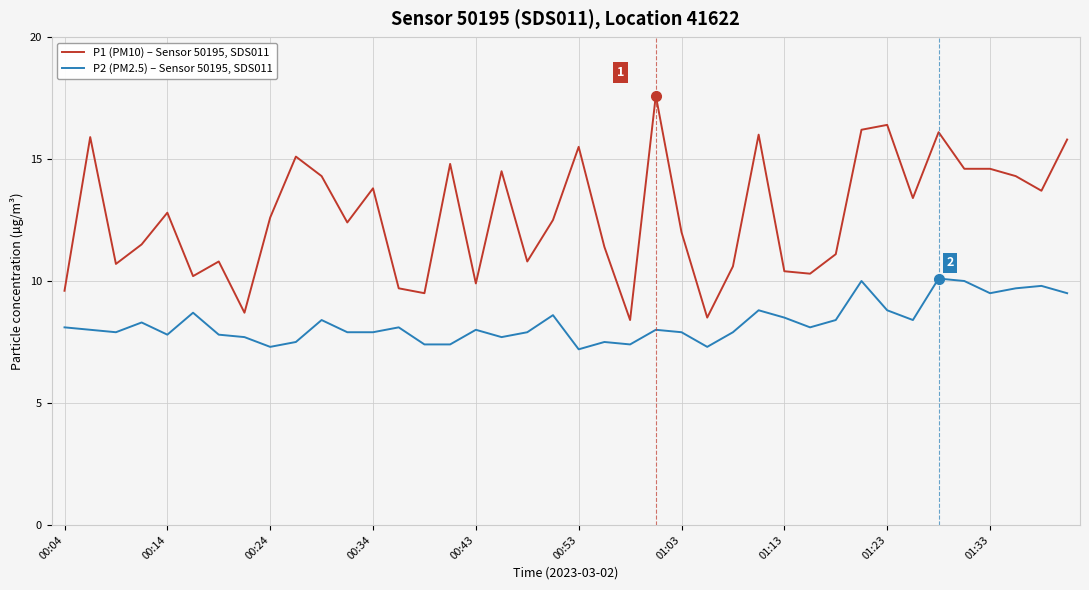

What is the greatest value displayed?

17.6